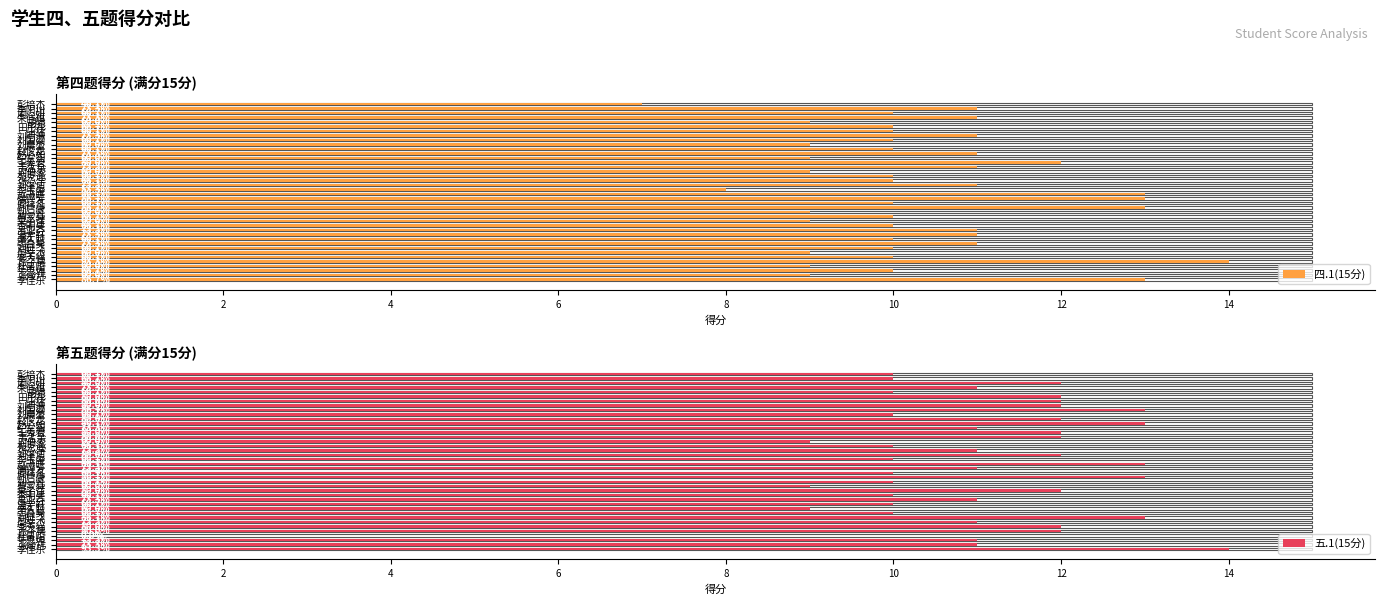

What is the maximum value shown in the chart?

14